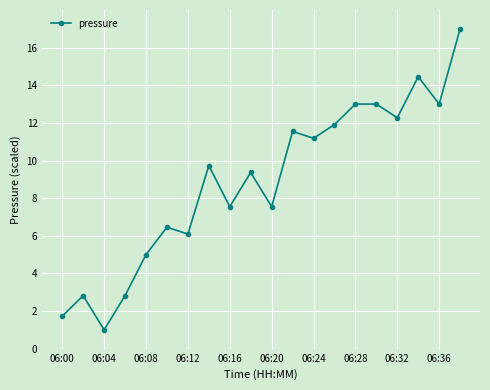

True or false: the data has more than 2 interior local peaks.

True